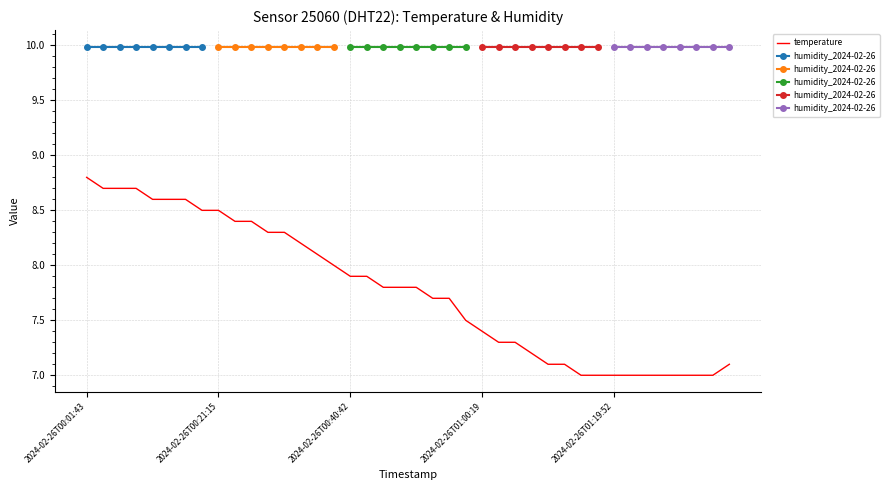

What is the difference between the maximum and minimum values?

1.8